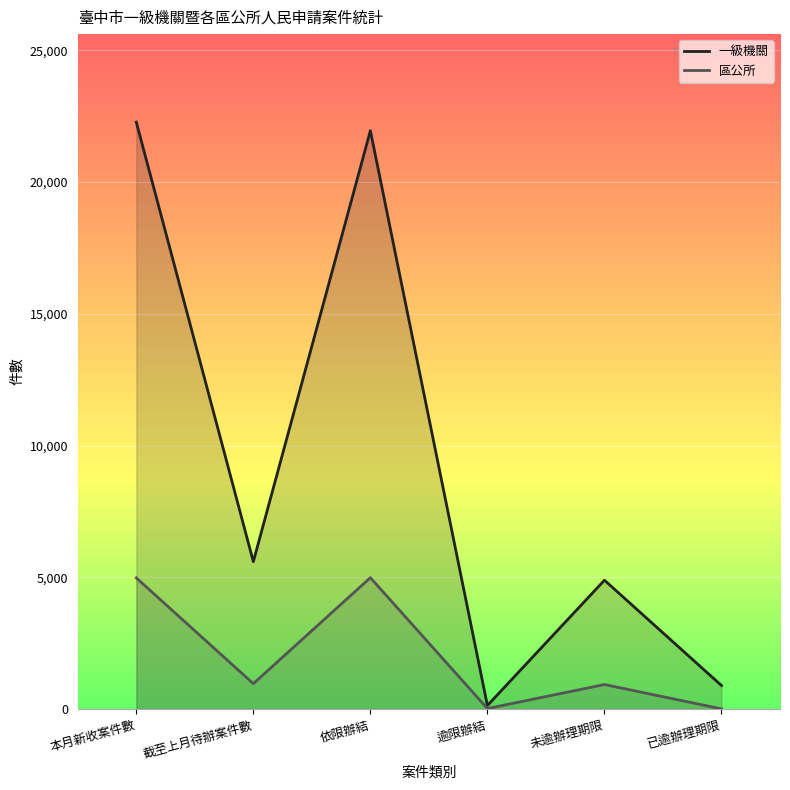

What position from the right is 逾限辦結?

3